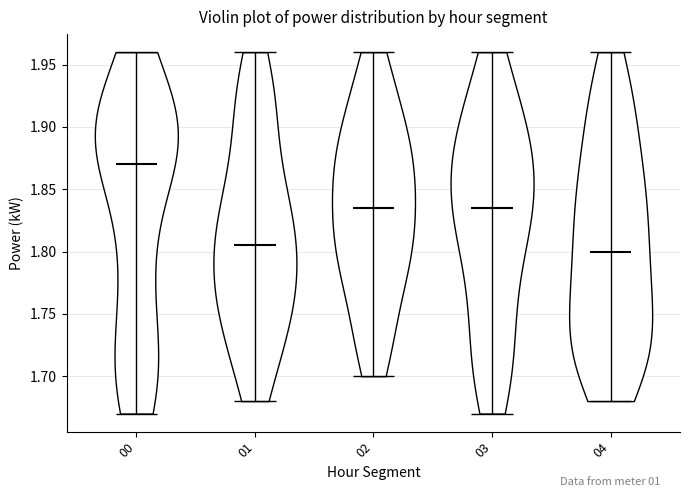

Reading left to right, read every violin against the y-axis: where its median line is, and the lowest and highest points it reaches. The values are not printed on the chart, so give them approximately, as read against the axis.

00: median line 1.870, lowest point 1.670, highest point 1.960
01: median line 1.805, lowest point 1.680, highest point 1.960
02: median line 1.835, lowest point 1.700, highest point 1.960
03: median line 1.835, lowest point 1.670, highest point 1.960
04: median line 1.800, lowest point 1.680, highest point 1.960